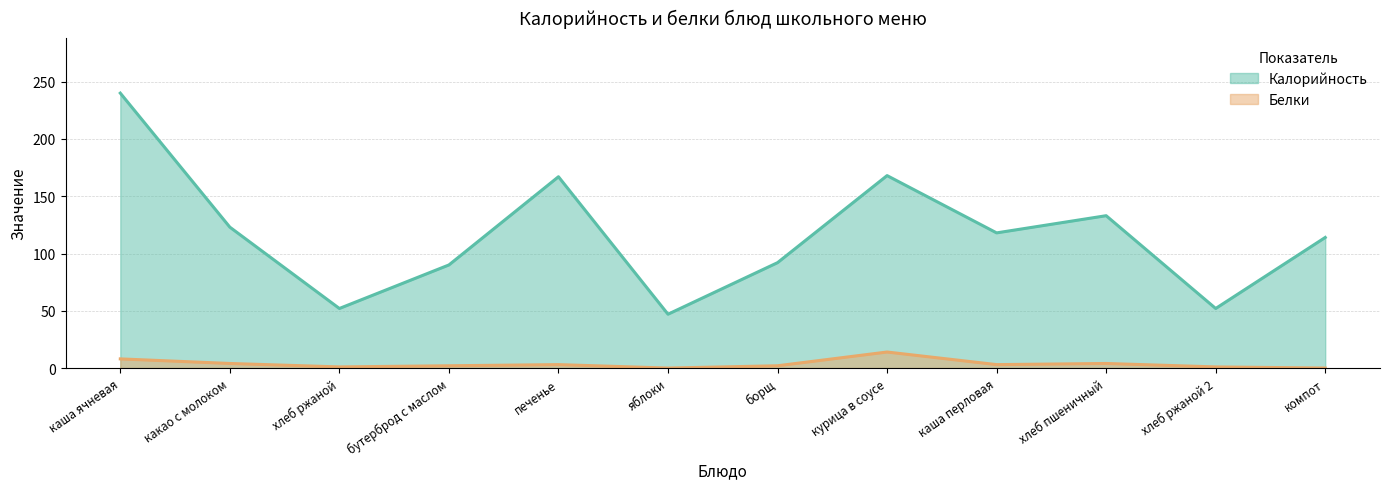

The Калорийность series shows 12 at хлеб ржаной. True or false?

False